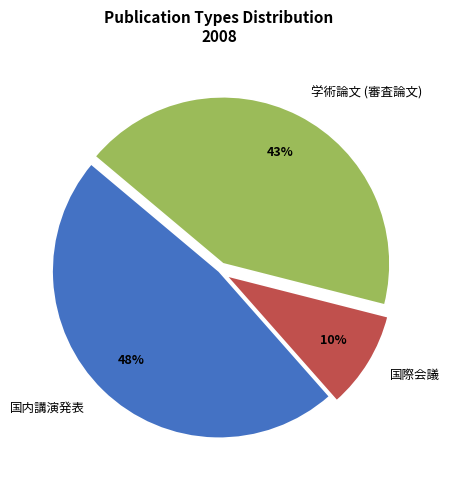

What percentage is the 国際会議 slice, to the nearest percent?

10%